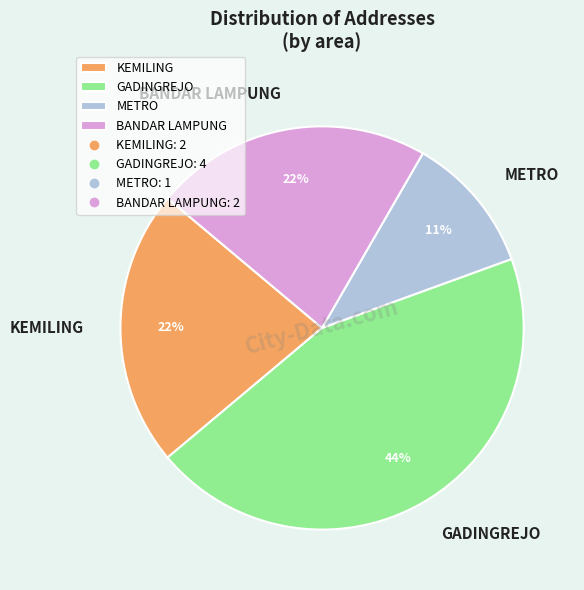

To the nearest percent, what is the difference between the GADINGREJO and BANDAR LAMPUNG slice percentages?

22%